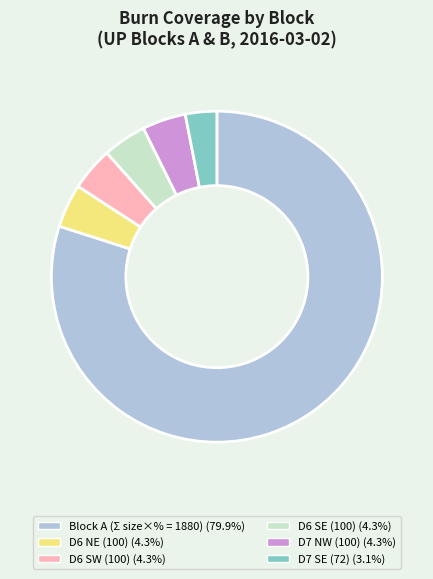

What is the ratio of the value at D7 SE (72) (3.1%) to the value at D6 SW (100) (4.3%)?

0.7